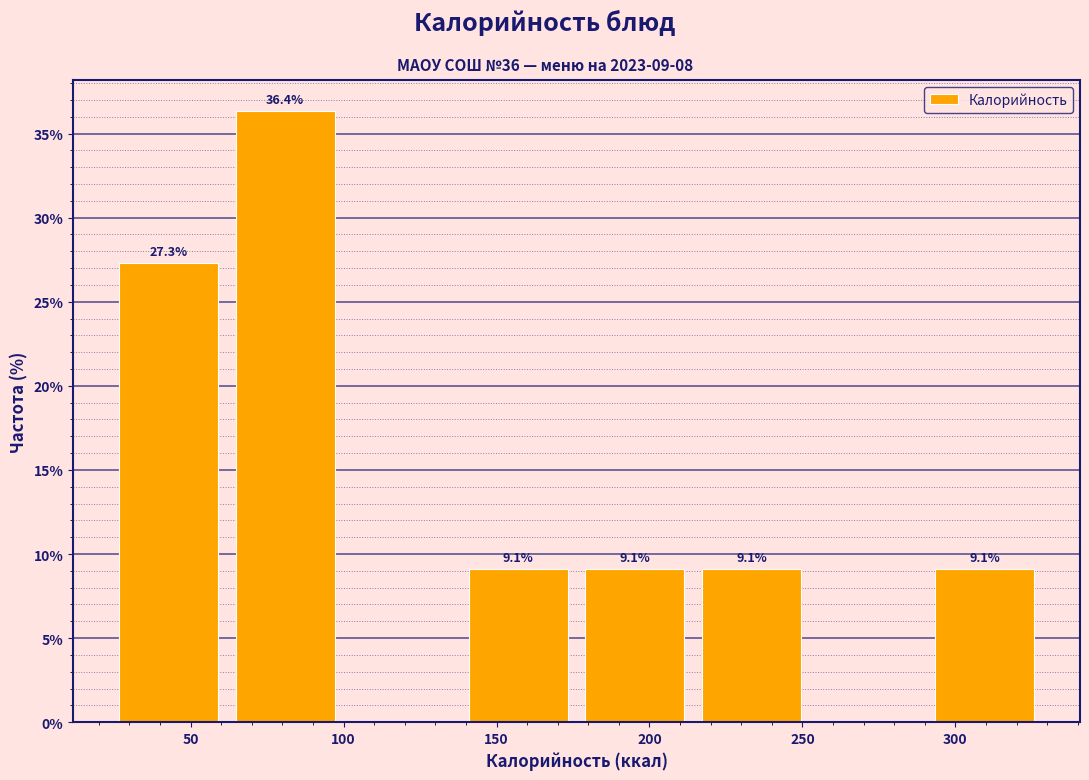

Over which range of the x-axis is the bar tallest?

65 to 105